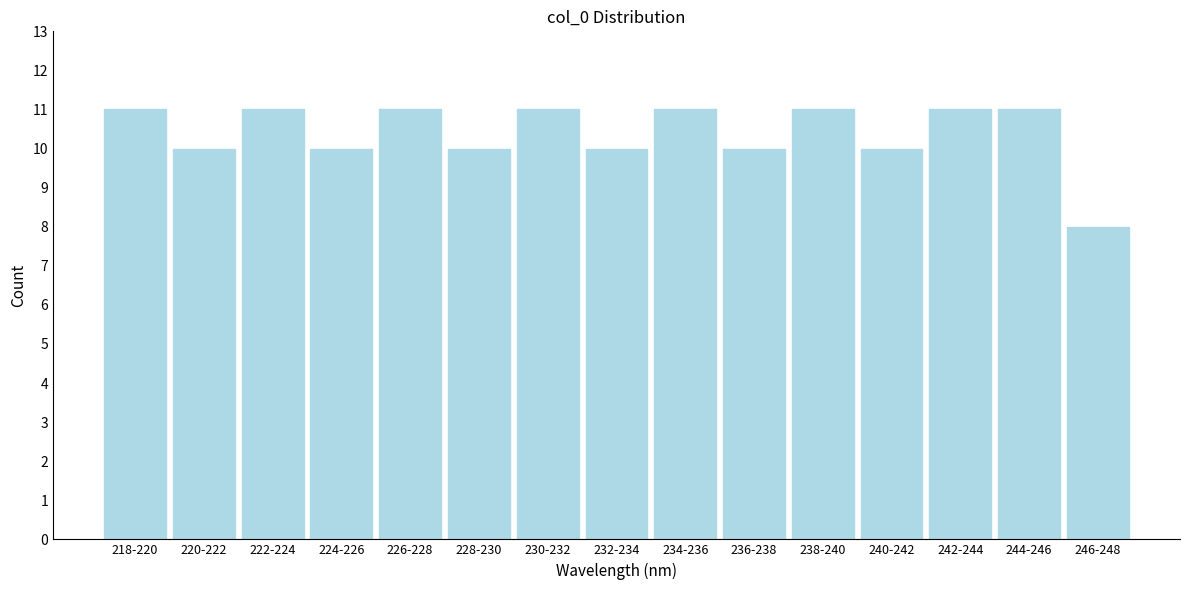

Reading left to right, list all the values displayed in this chart.

218-220=11	220-222=10	222-224=11	224-226=10	226-228=11	228-230=10	230-232=11	232-234=10	234-236=11	236-238=10	238-240=11	240-242=10	242-244=11	244-246=11	246-248=8